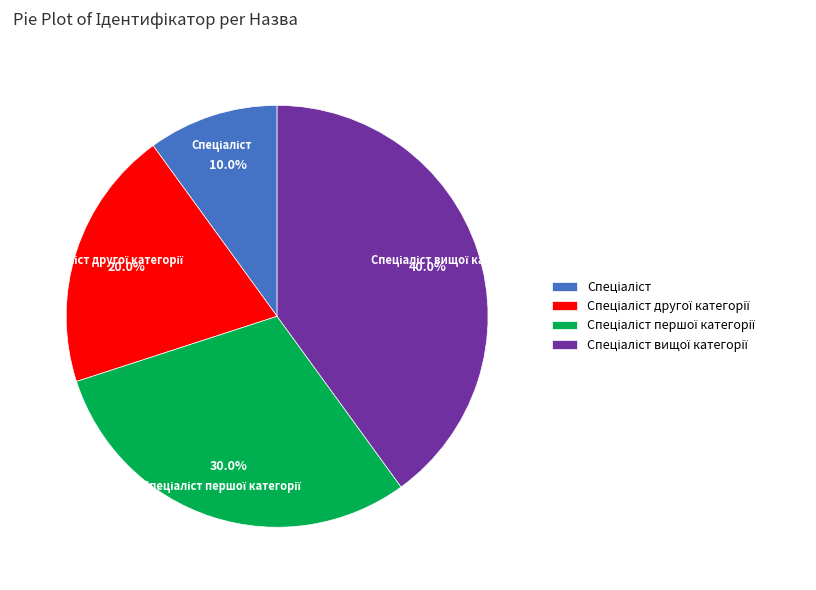

Is there any slice that represents more than half of the pie?

No